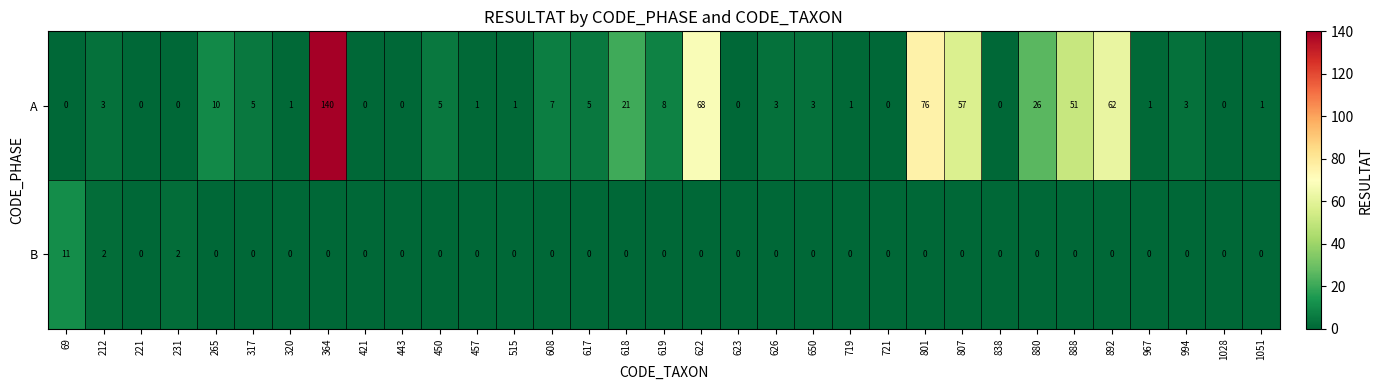

The B series shows 0 at 515. True or false?

True